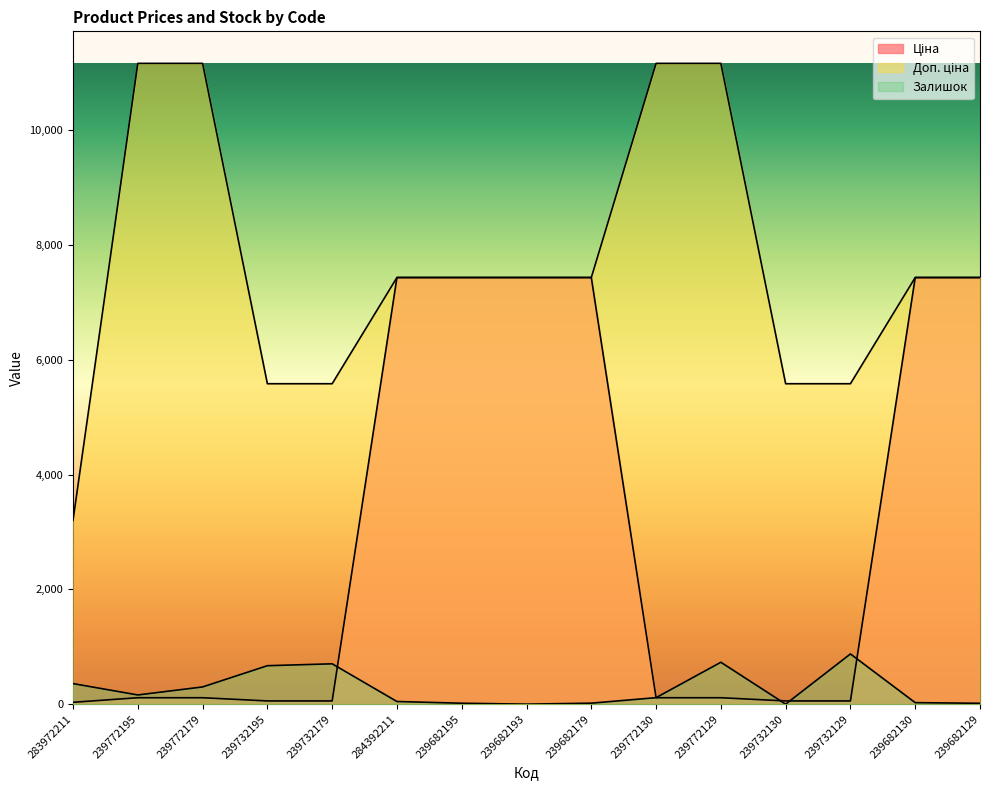

What position from the right is 239732179?

11